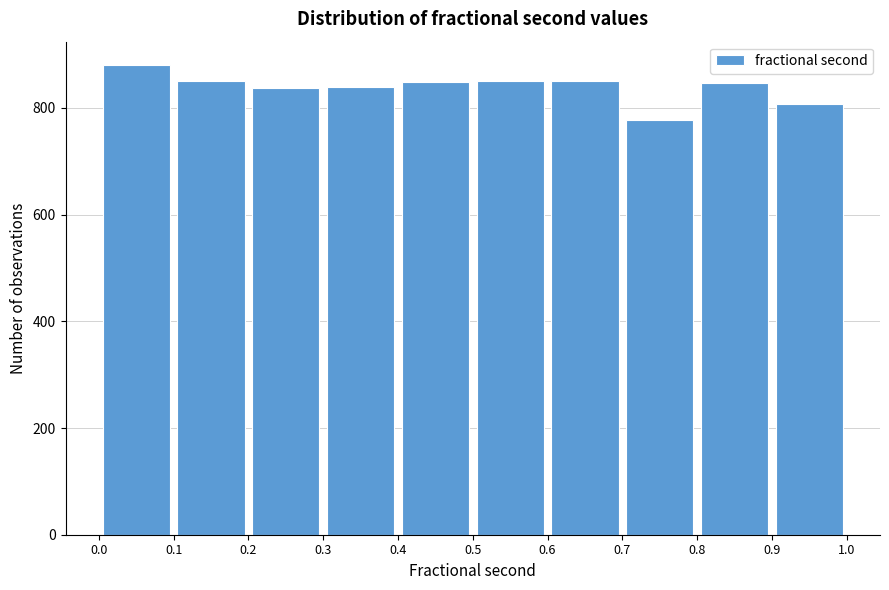

Reading left to right, transcribe this chart: for each bar, give the range it covers on the x-axis and its height. The values are not printed on the chart, so give them approximately, as read against the axis.

0.0 to 0.1: 880
0.1 to 0.2: 860
0.2 to 0.3: 840
0.3 to 0.4: 840
0.4 to 0.5: 840
0.5 to 0.6: 860
0.6 to 0.7: 860
0.7 to 0.8: 780
0.8 to 0.9: 840
0.9 to 1.0: 800